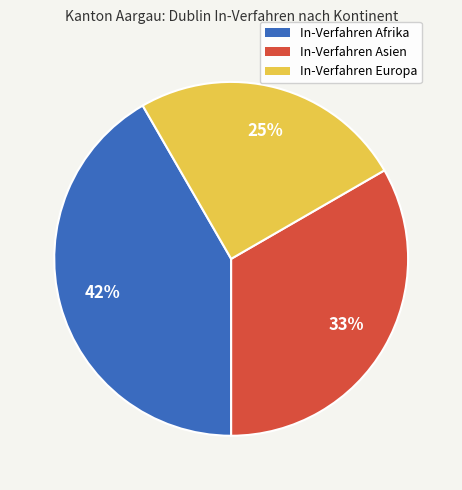

To the nearest percent, what is the average slice percentage?

33%